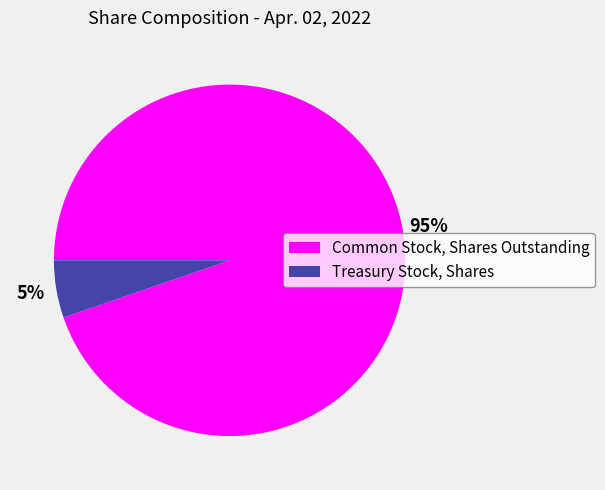

Which category has the biggest portion of the pie?

Common Stock, Shares Outstanding